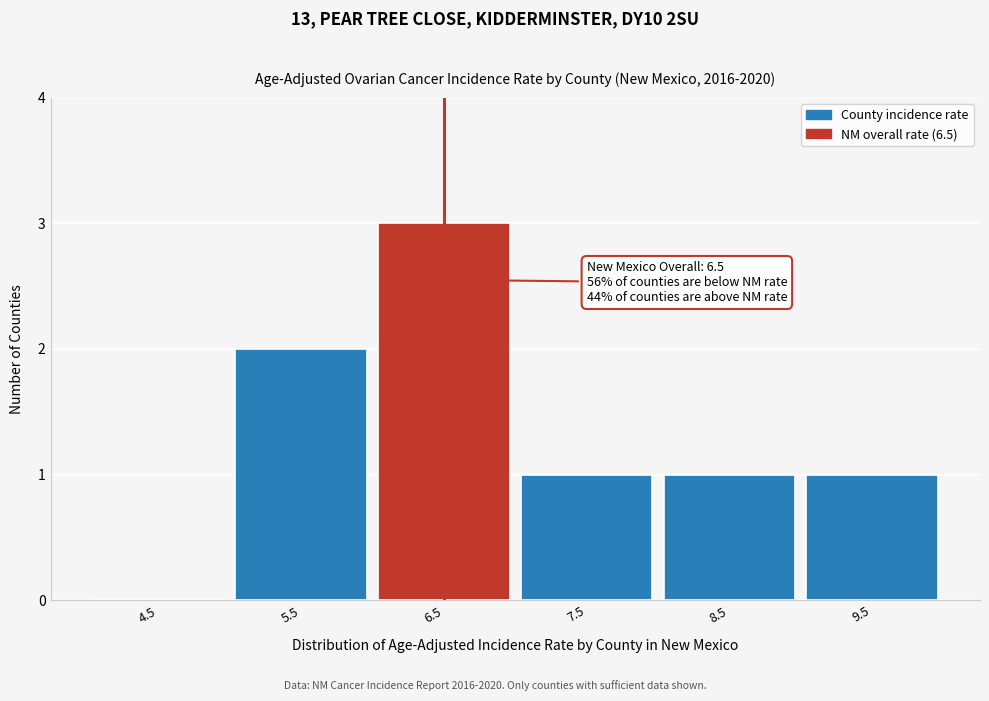

Reading left to right, list all the values displayed in this chart.

4.5=0	5.5=2	6.5=3	7.5=1	8.5=1	9.5=1